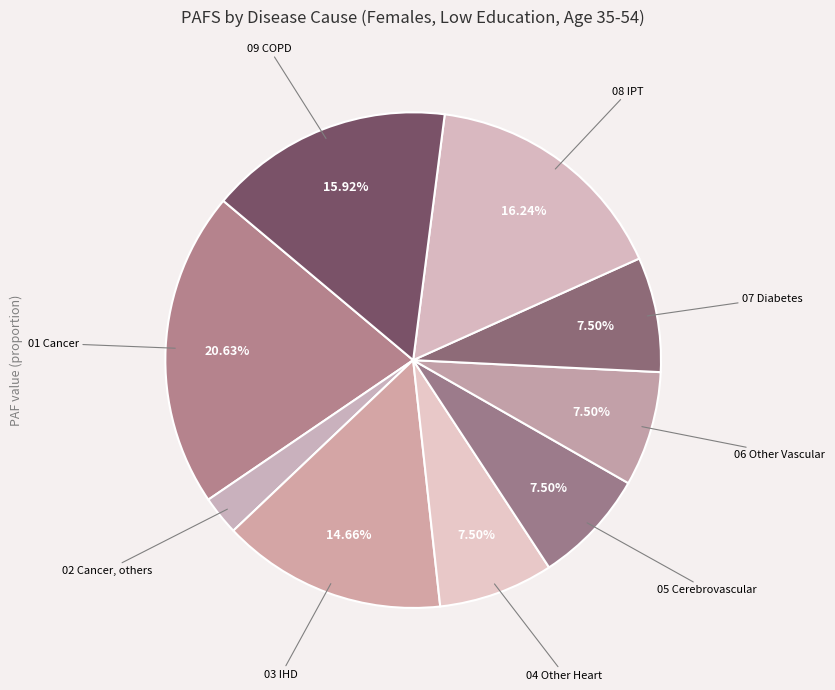

How many slices are in this pie chart?

9